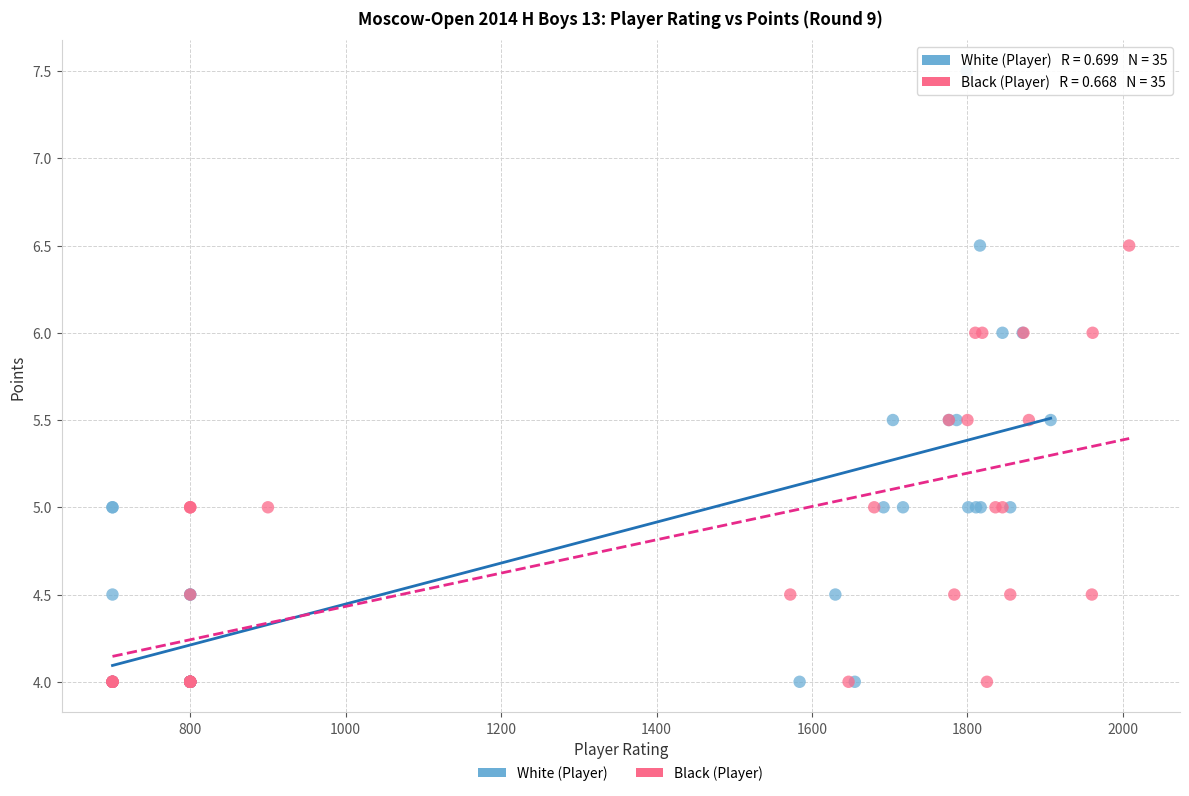

Which series contains the highest Y value?

White (Player)